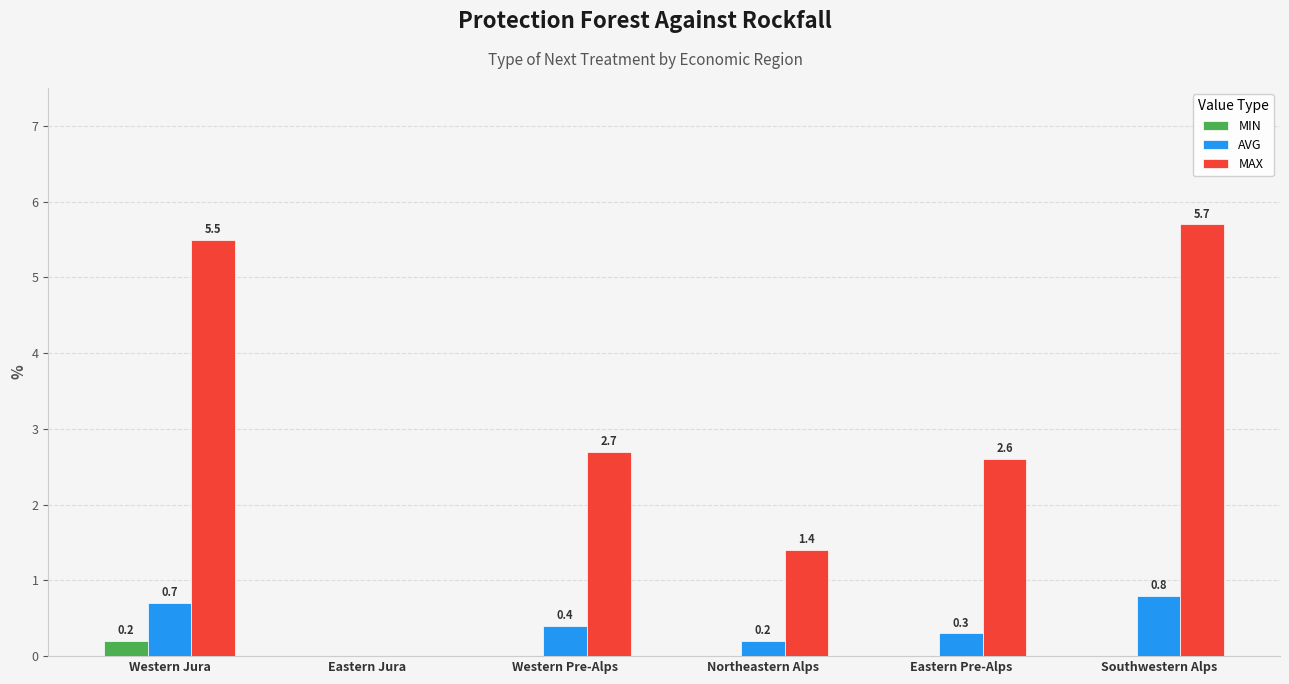

Which category has the highest value in the MAX series?

Southwestern Alps